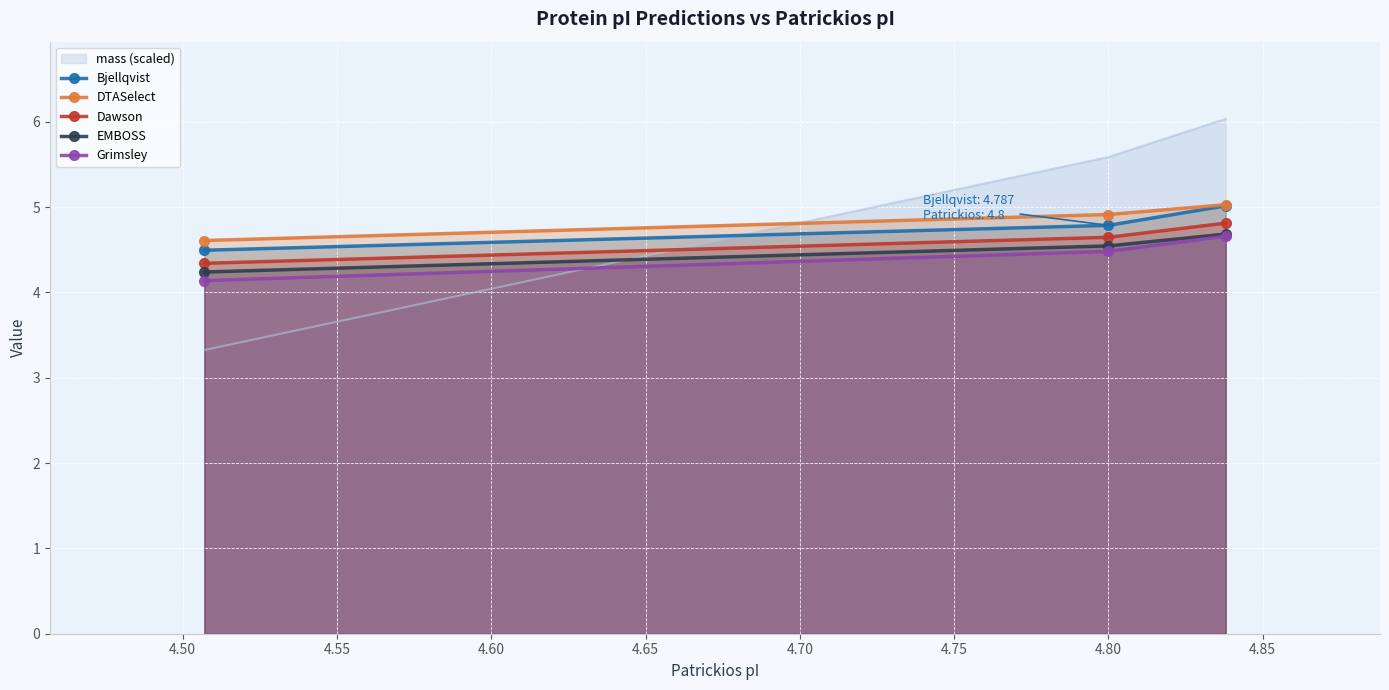

What is the minimum value for Bjellqvist?

4.5